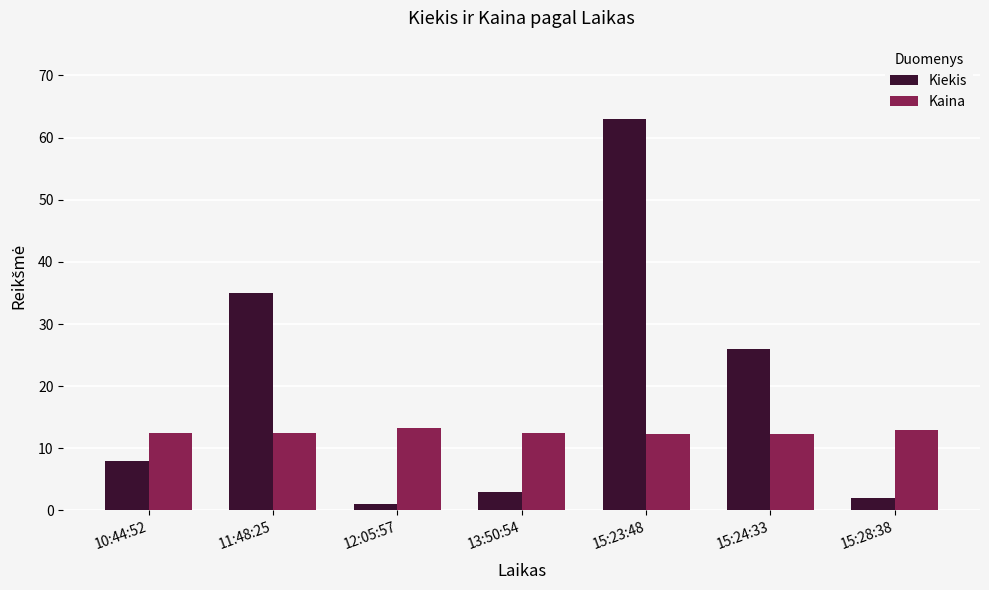

What is the total value across all series at 15:24:33?

38.3